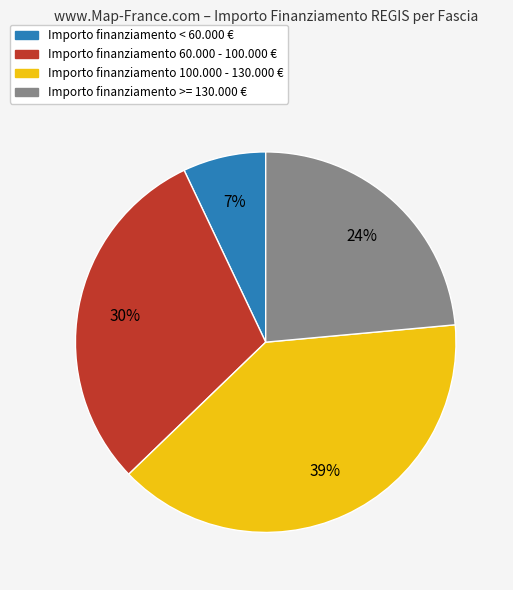

How many slices are in this pie chart?

4